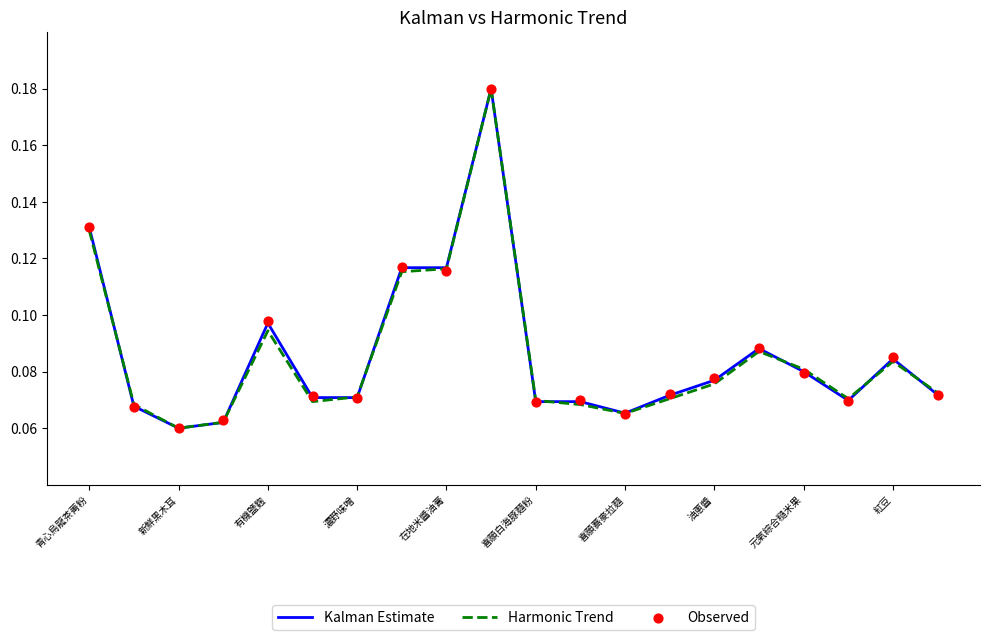

The Kalman Estimate series shows 0.0 at 喜願蕎麥拉麵. True or false?

False